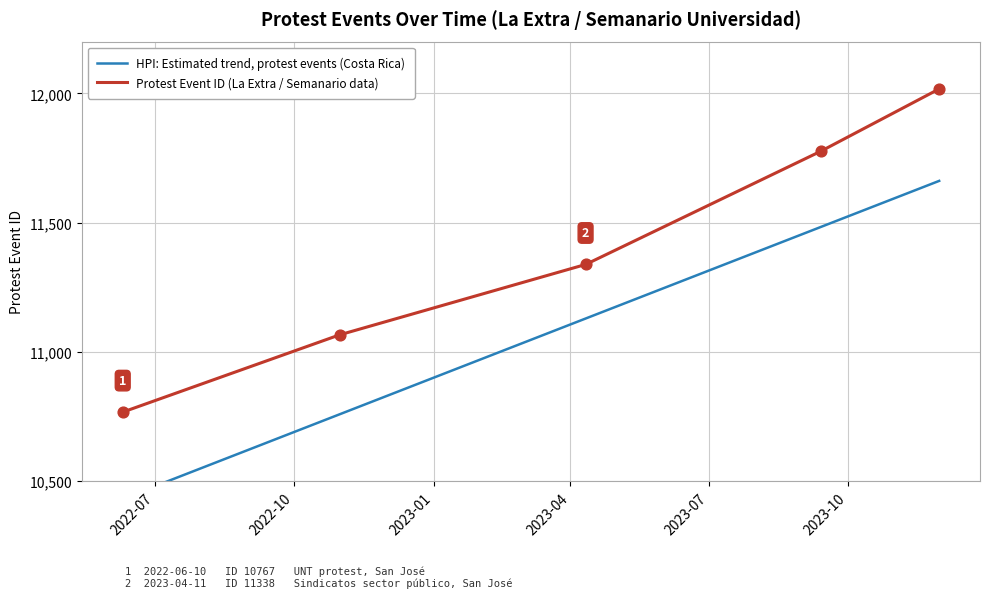

Between 2023-11-30 and 2022-06-10, which is larger?

2023-11-30